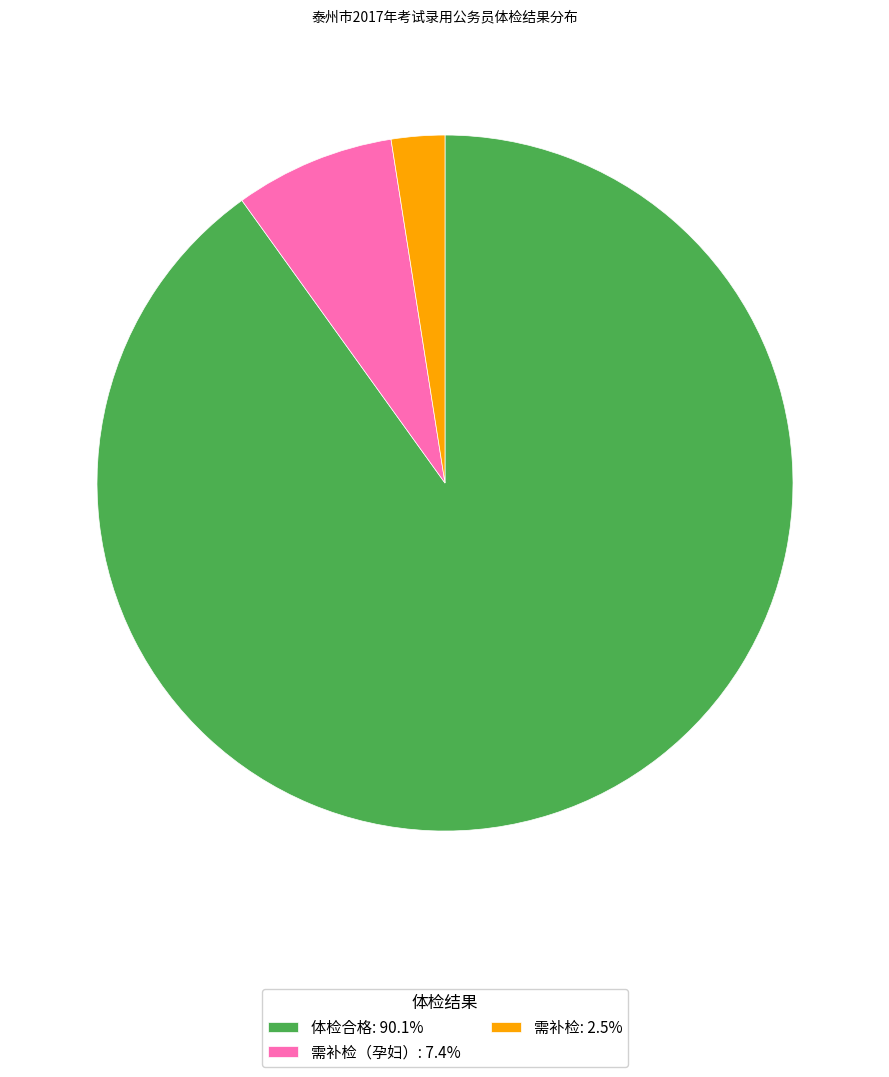

Do 需补检: 2.5% and 体检合格: 90.1% together represent more than half of the pie?

Yes